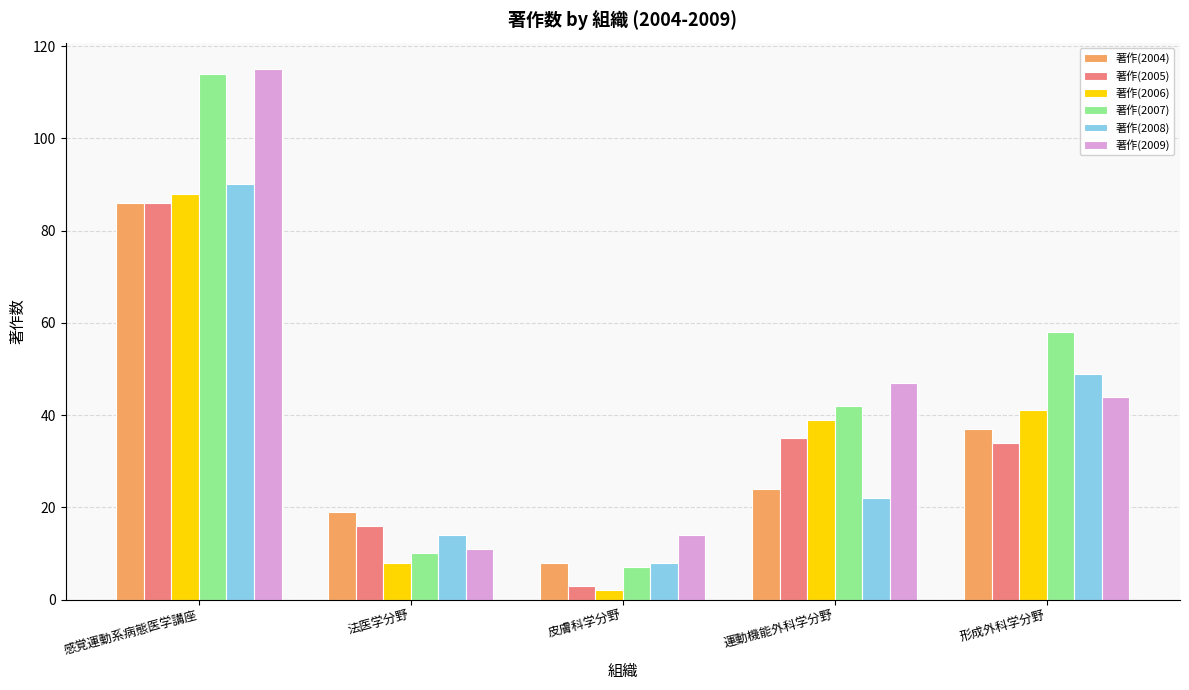

Does the chart contain any negative values?

No